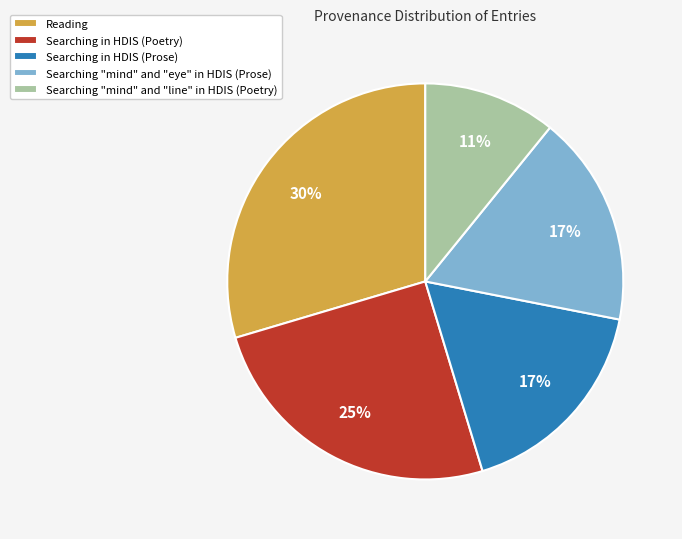

Combined, do Searching "mind" and "line" in HDIS (Poetry) and Reading account for over 50%?

No